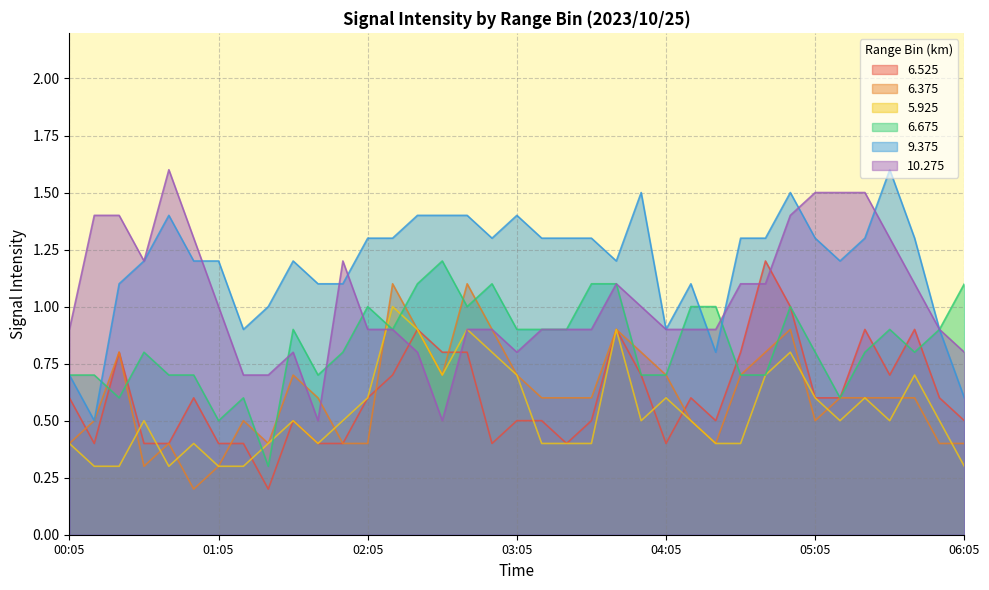

After their last crossing, which series has the higher values: 6.375 or 5.925?

6.375